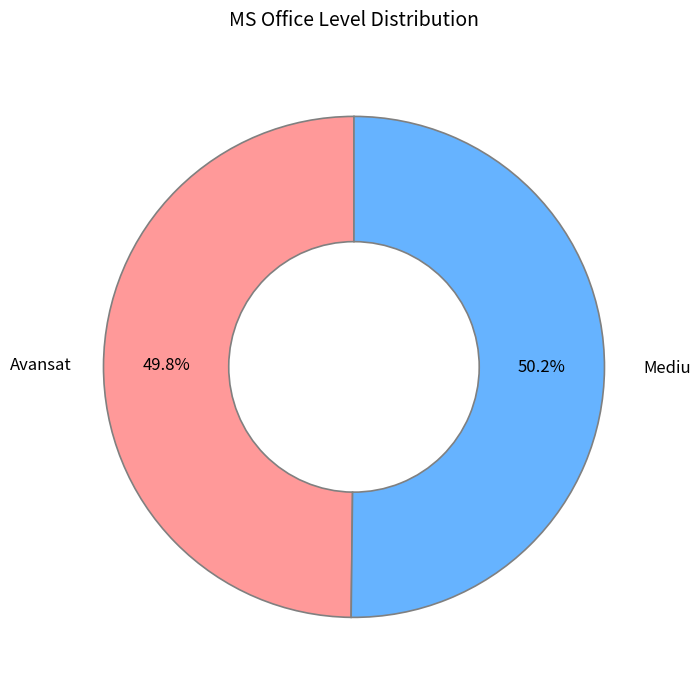

How many segments does this pie chart have?

2